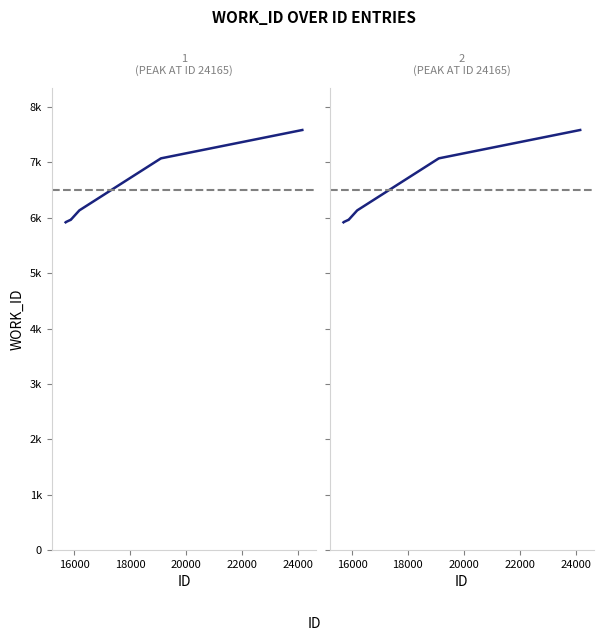

Reading left to right, transcribe all the data shown in this chart.

5920	5923	5961	5961	6135	7075	7075	7587